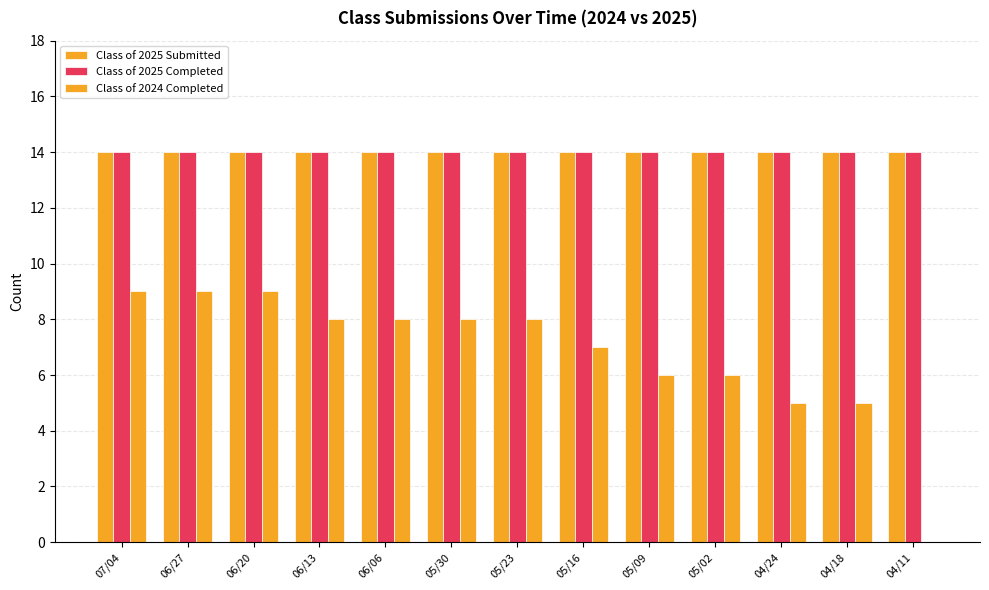

Reading left to right, transcribe all the data shown in this chart.

Class of 2025 Submitted: 14	14	14	14	14	14	14	14	14	14	14	14	14
Class of 2025 Completed: 14	14	14	14	14	14	14	14	14	14	14	14	14
Class of 2024 Completed: 9	9	9	8	8	8	8	7	6	6	5	5	0